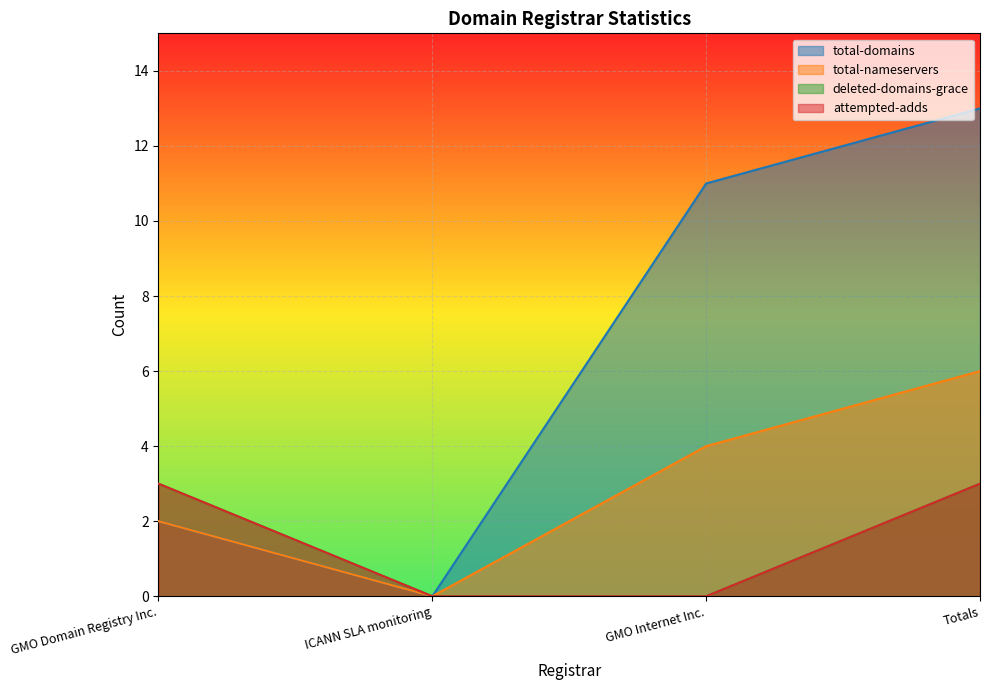

What are all the series names shown in the legend?

total-domains, total-nameservers, deleted-domains-grace, attempted-adds